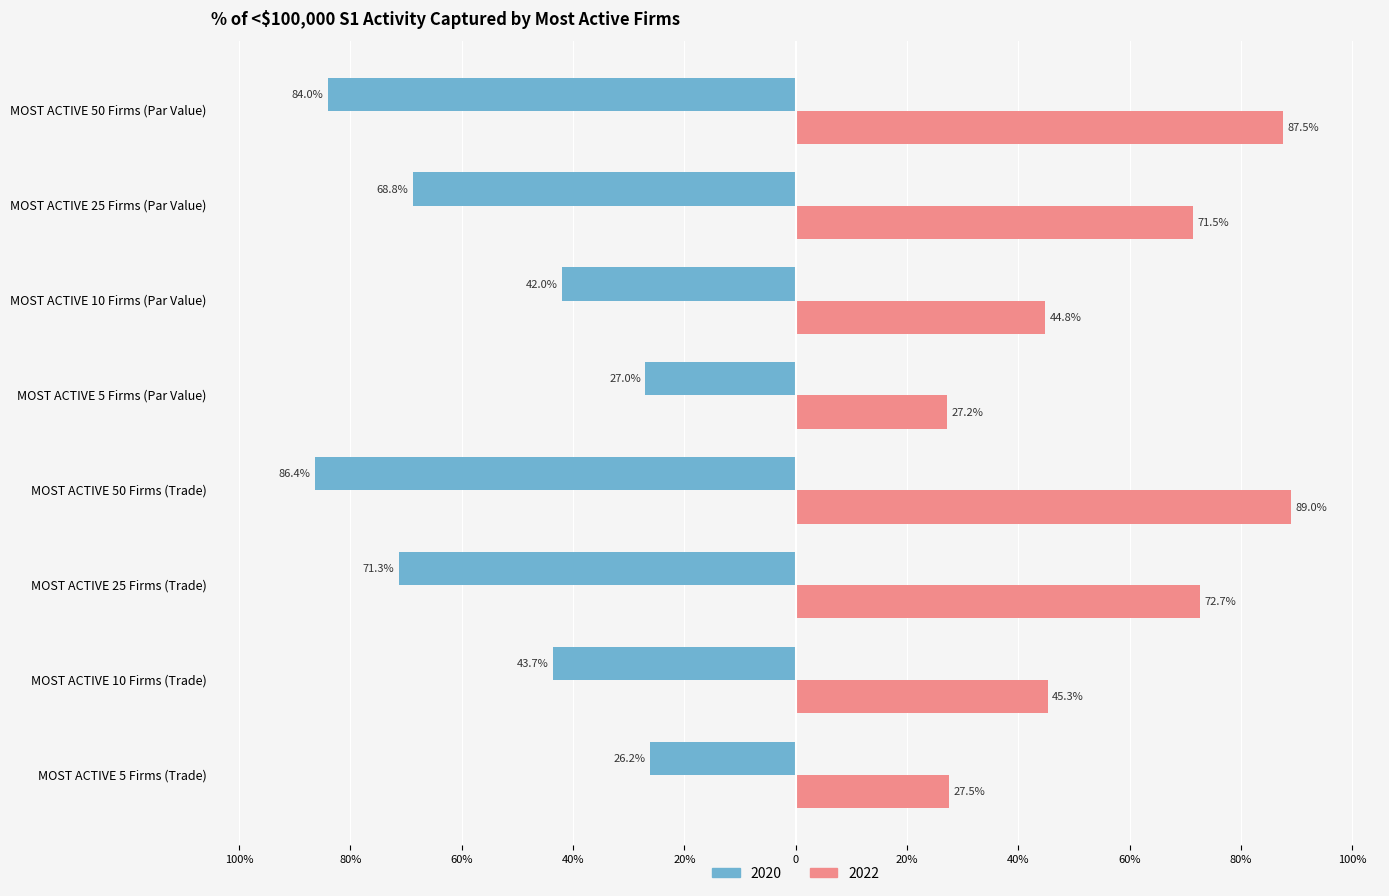

How many values in the 2020 series are below -43?

5